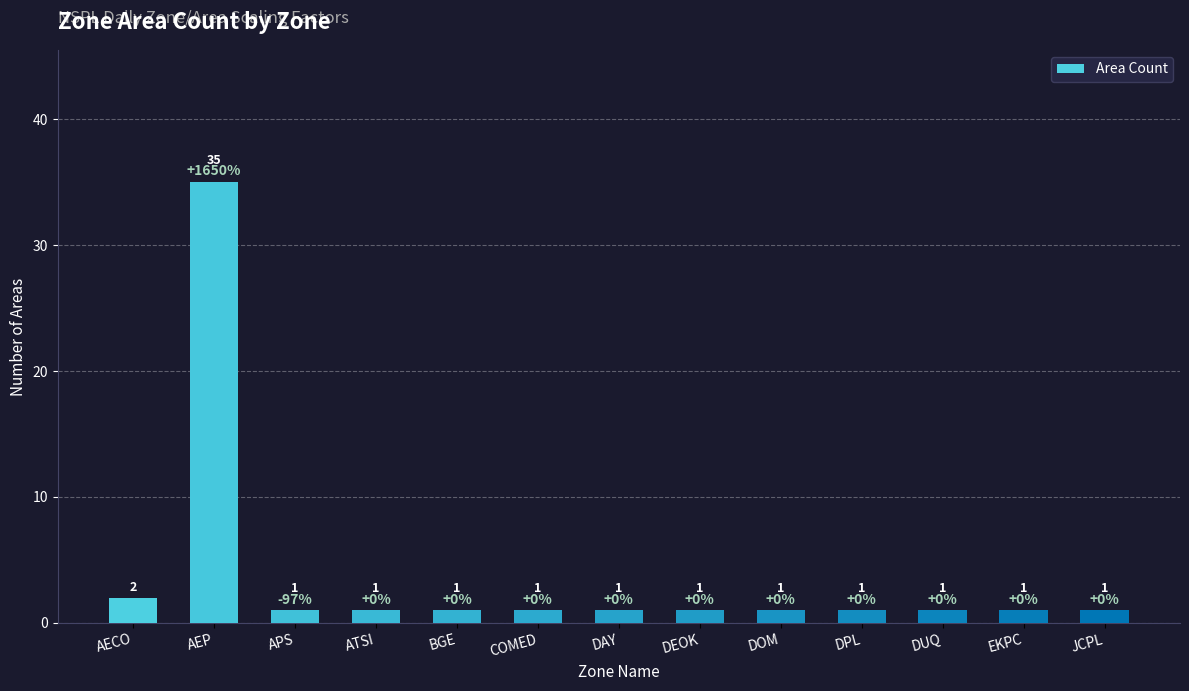

Are the bars grouped side by side (vs. stacked)?

No